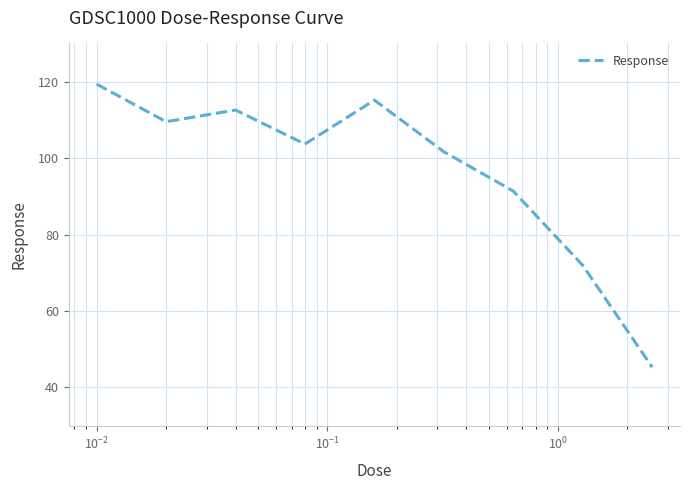

What is the minimum value shown in the chart?

45.3